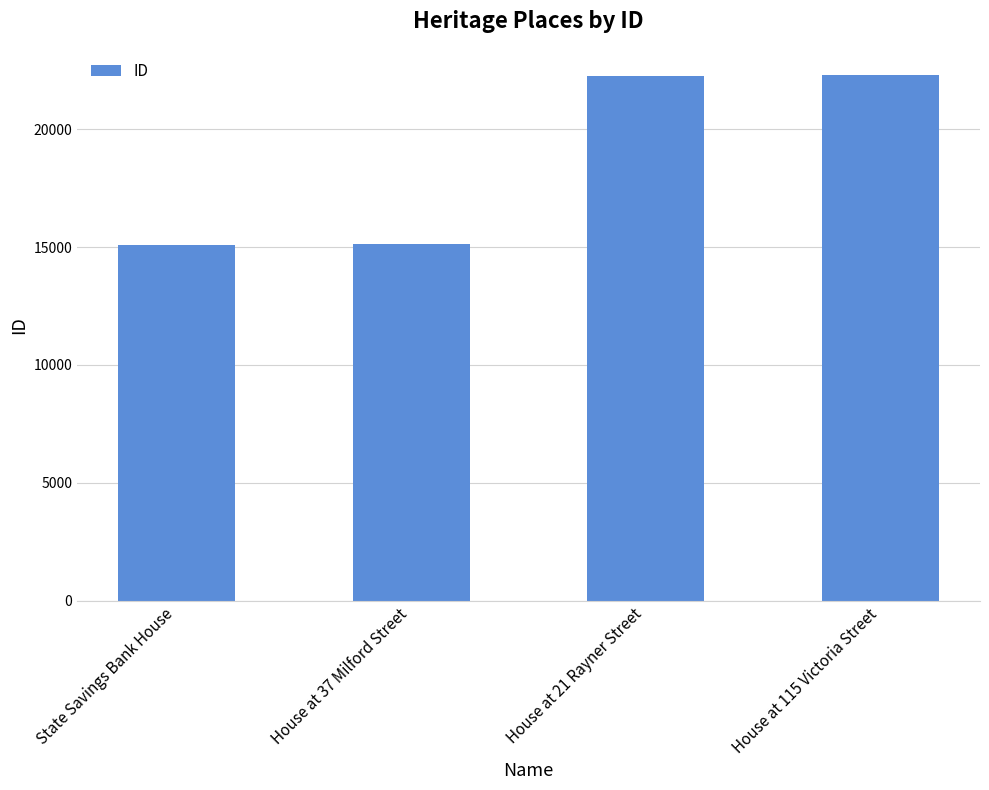

What is the value of the 3rd bar from the left?

22247